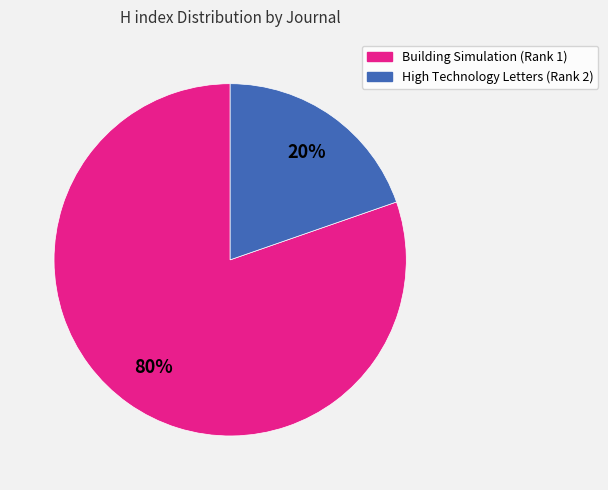

Which category has the biggest portion of the pie?

Building Simulation (Rank 1)